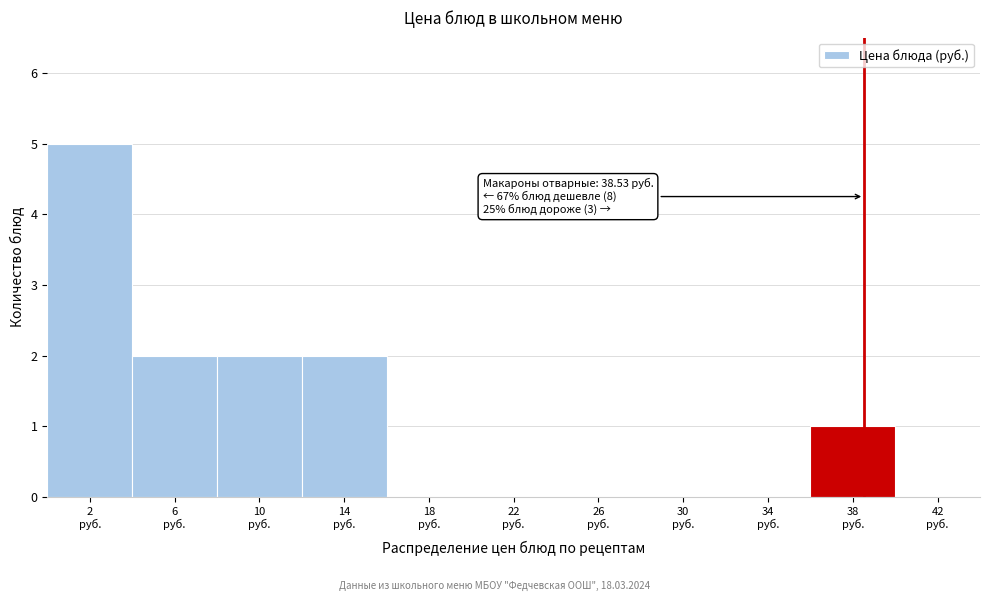

Over which range of the x-axis is the bar tallest?

0 to 4